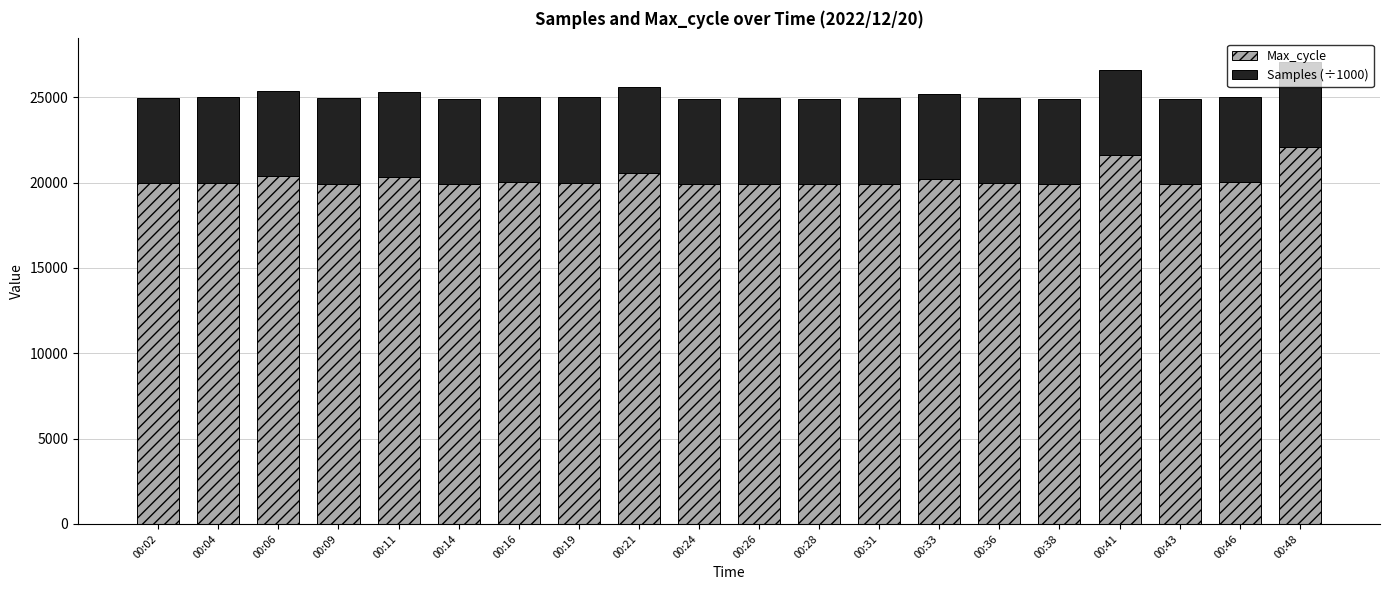

What is the value of the Max_cycle bar at the 20th from the left?

22098.0